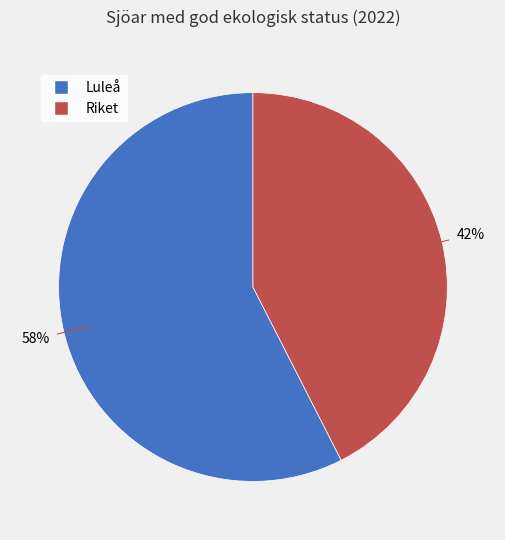

To the nearest percent, what is the combined percentage of Luleå and Riket?

100%